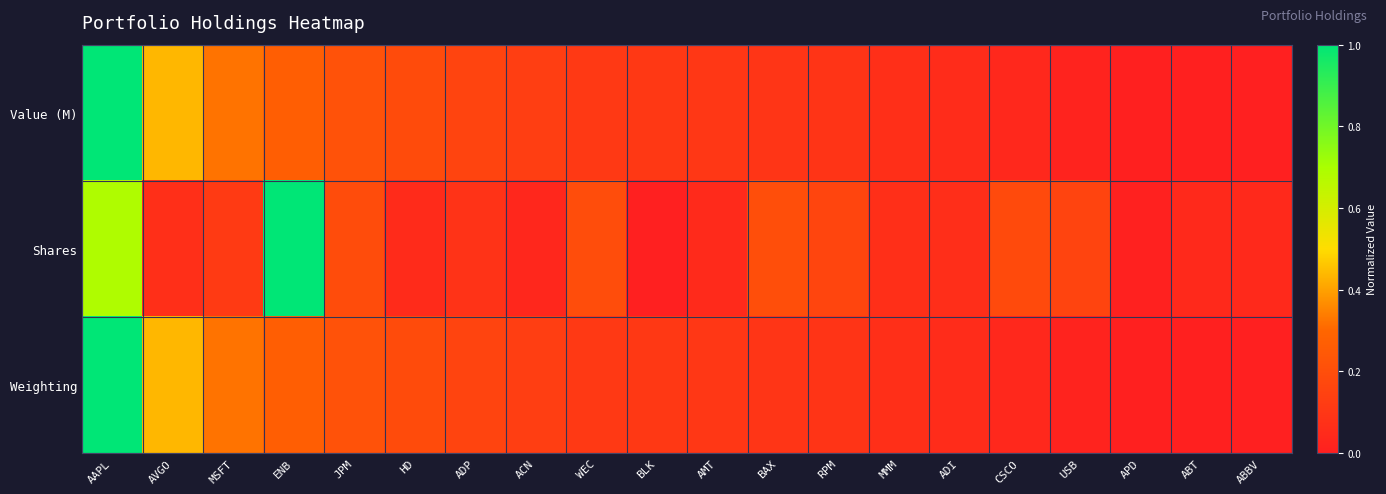

Reading right to left, what are all the values shown in this chart?

Value (M): ABBV=0.0	ABT=0.0	APD=0.0	USB=0.0	CSCO=0.0	ADI=0.1	MMM=0.1	RPM=0.1	BAX=0.1	AMT=0.1	BLK=0.1	WEC=0.1	ACN=0.1	ADP=0.2	HD=0.2	JPM=0.2	ENB=0.3	MSFT=0.3	AVGO=0.4	AAPL=1.0
Shares: ABBV=0.0	ABT=0.0	APD=0.0	USB=0.2	CSCO=0.2	ADI=0.1	MMM=0.1	RPM=0.2	BAX=0.2	AMT=0.0	BLK=0.0	WEC=0.2	ACN=0.0	ADP=0.1	HD=0.1	JPM=0.2	ENB=1.0	MSFT=0.1	AVGO=0.1	AAPL=0.7
Weighting: ABBV=0.0	ABT=0.0	APD=0.0	USB=0.0	CSCO=0.0	ADI=0.1	MMM=0.1	RPM=0.1	BAX=0.1	AMT=0.1	BLK=0.1	WEC=0.1	ACN=0.1	ADP=0.2	HD=0.2	JPM=0.2	ENB=0.3	MSFT=0.3	AVGO=0.4	AAPL=1.0